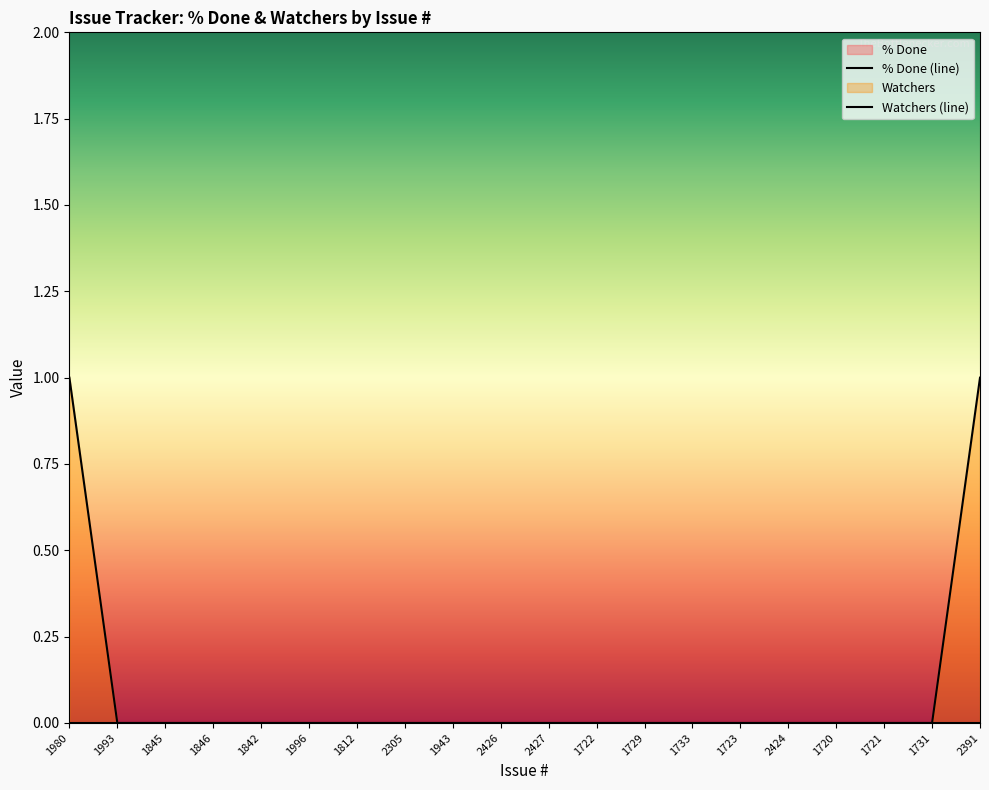

What is the maximum value shown in the chart?

1